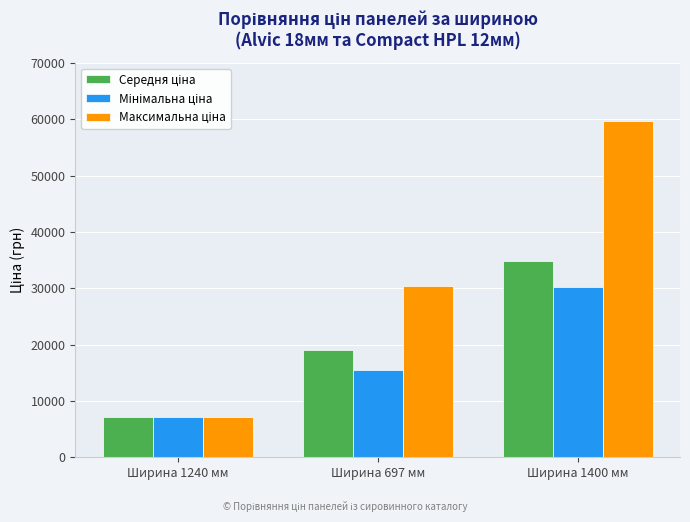

How many bars are there in total?

9